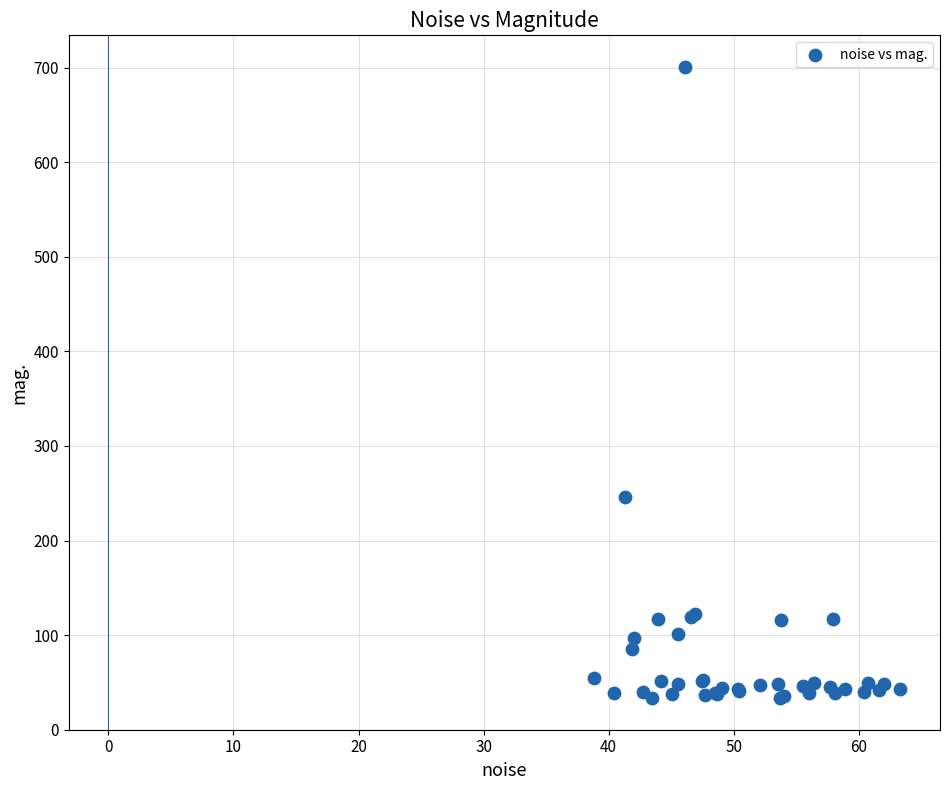

What Y value in the scatter plot is closest to 367?

246.5